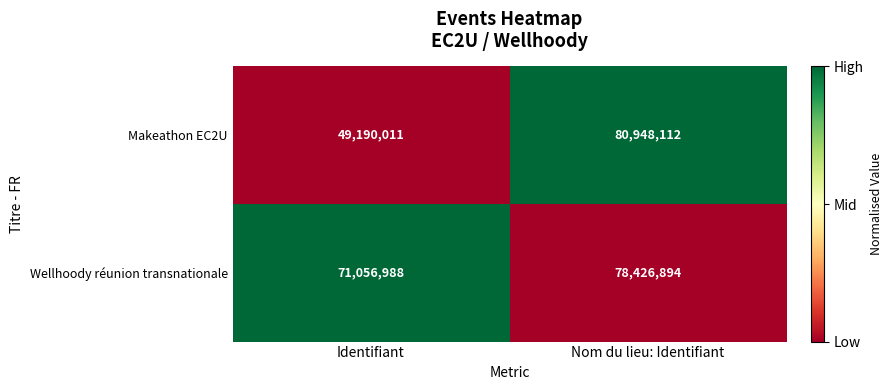

Between Identifiant and Nom du lieu: Identifiant, which series saw the biggest shift?

Makeathon EC2U